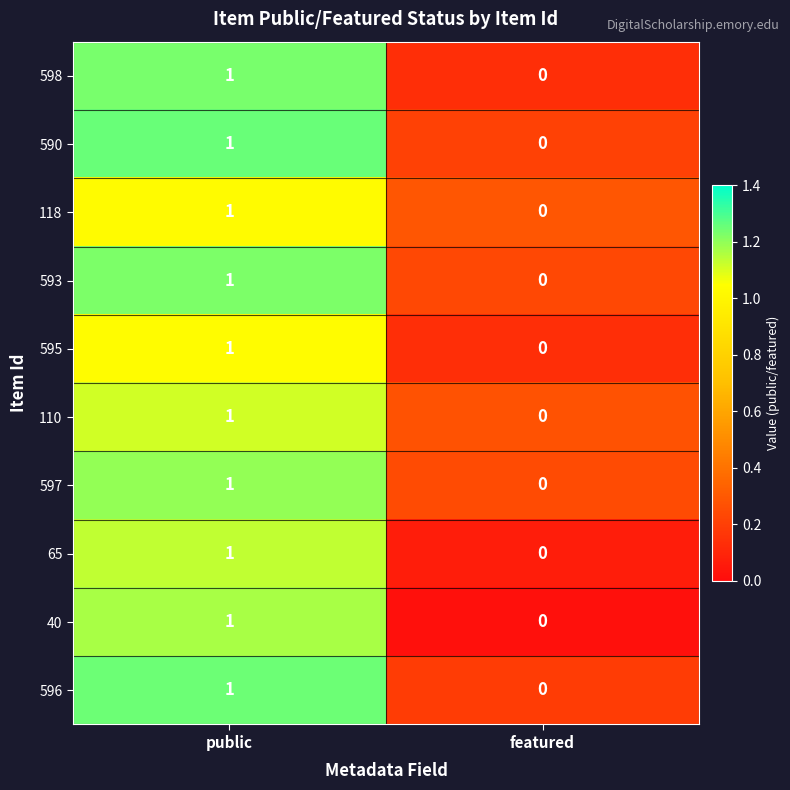

At which category is the sum across all series the highest?

public